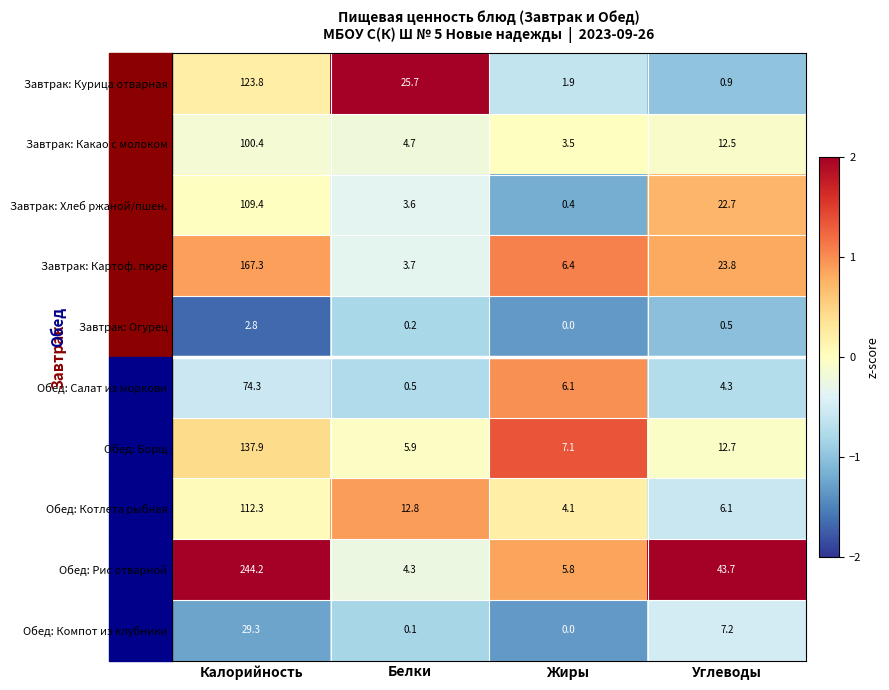

List the labels in order of Обед: Салат из моркови value, largest first.

Калорийность, Жиры, Углеводы, Белки